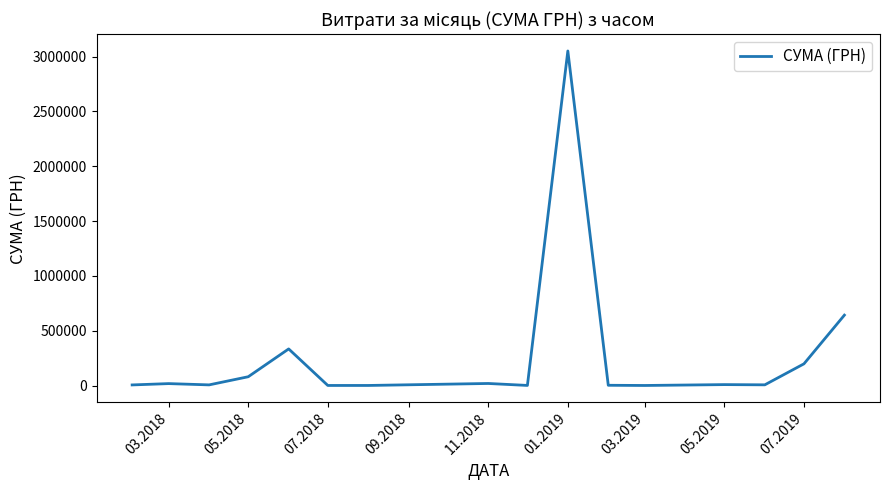

What is the difference between the maximum and minimum values?

3050634.3